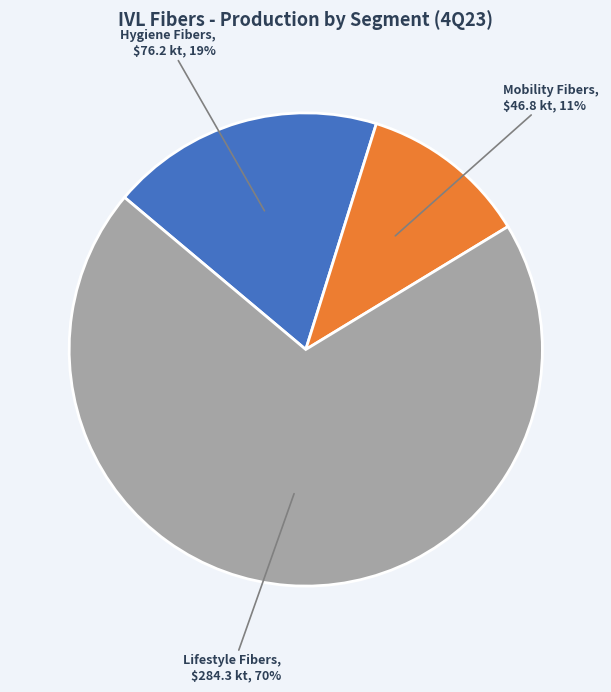

Is there any slice that represents more than half of the pie?

Yes